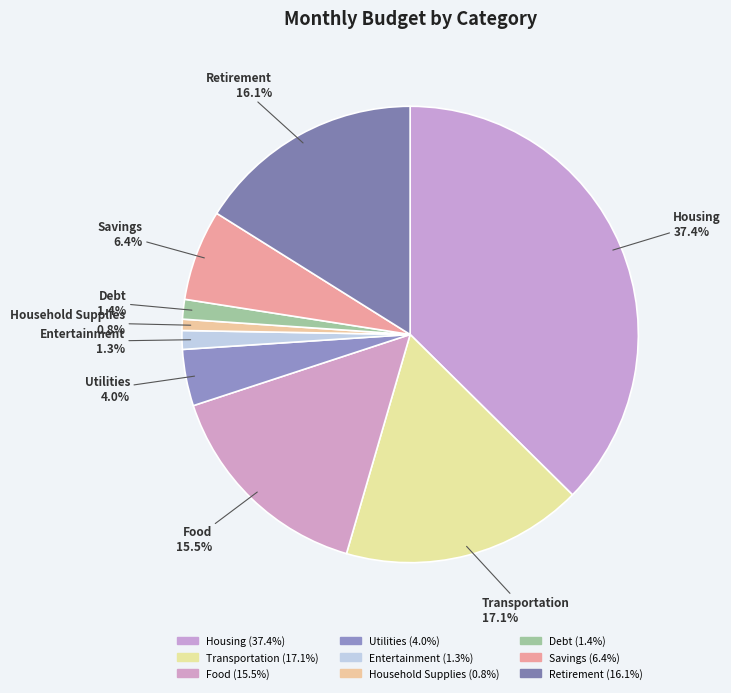

What is the change in value from Debt to Retirement?

+1141.5